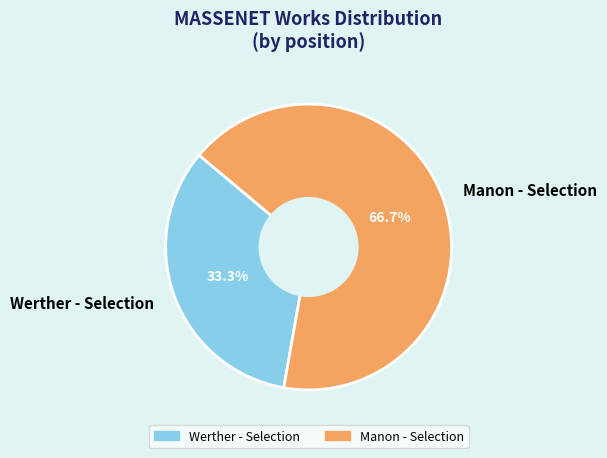

What is the total percentage of Manon - Selection and Werther - Selection?

100.0%